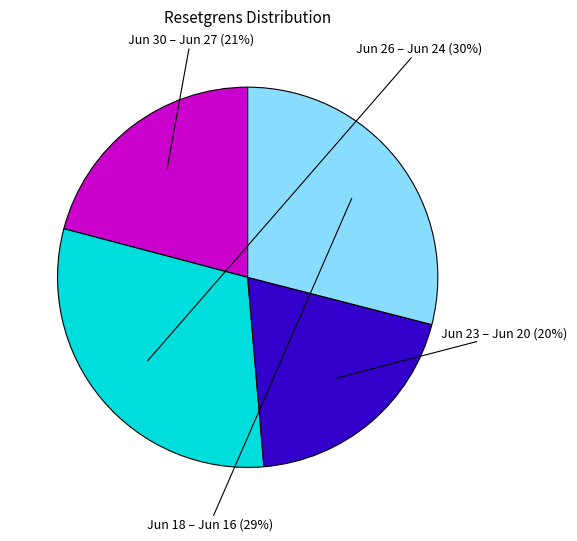

Is there a majority slice in this chart?

No